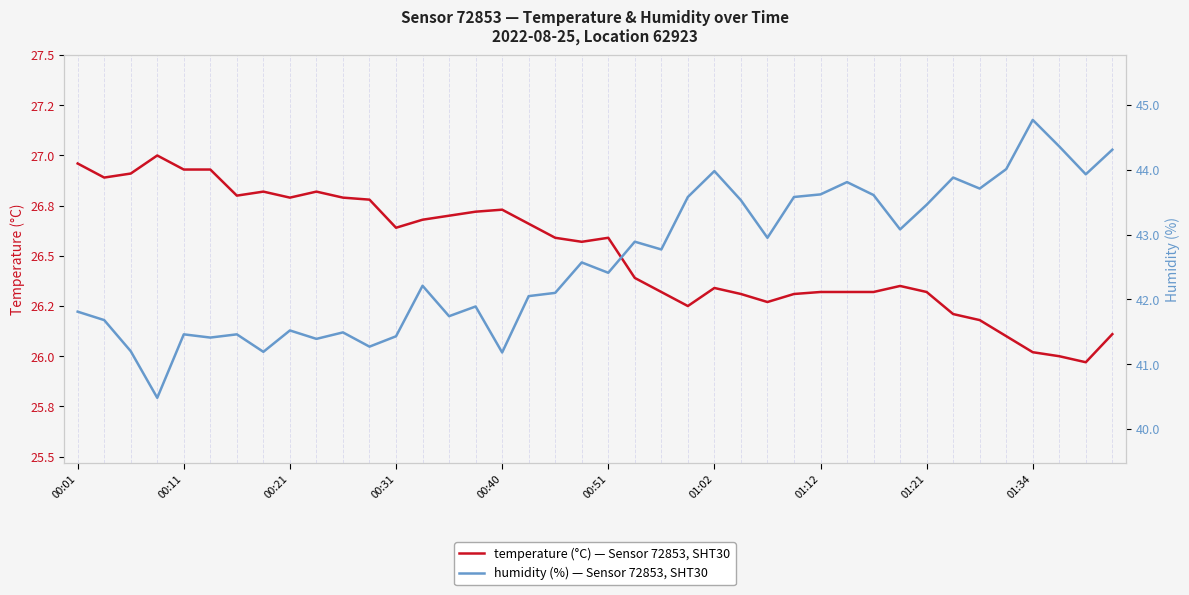

Rank the series at 33 from lowest to highest value.

temperature (°C), humidity (%)